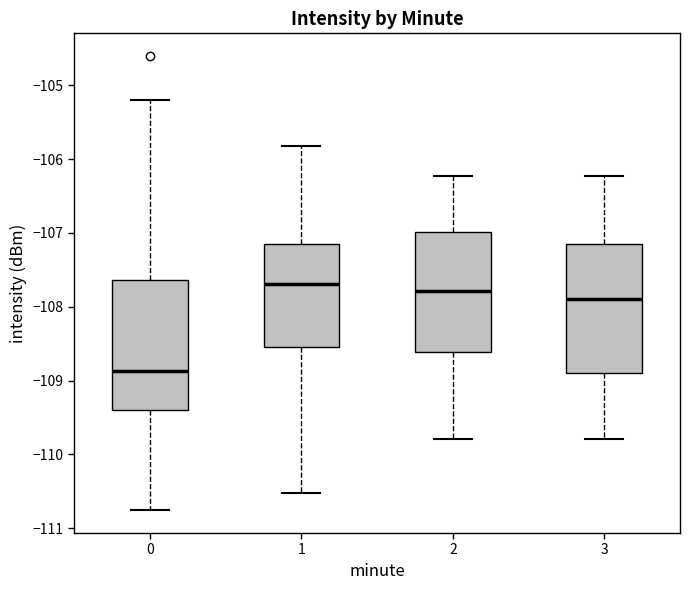

Reading left to right, read every box against the y-axis: the position of its median line, the range the box covers, and the ends of its whiskers. The values are not printed on the chart, so give them approximately, as read against the axis.

0: median -108.9, box -109.4 to -107.6, whiskers -110.8 to -105.2
1: median -107.7, box -108.5 to -107.2, whiskers -110.5 to -105.8
2: median -107.8, box -108.6 to -107.0, whiskers -109.8 to -106.2
3: median -107.9, box -108.9 to -107.2, whiskers -109.8 to -106.2